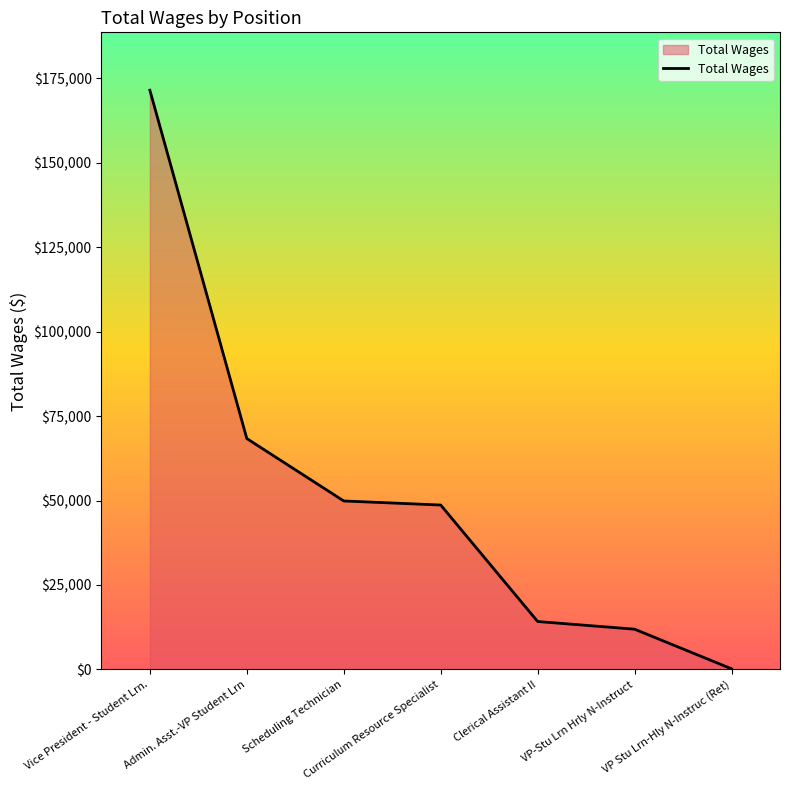

True or false: the data has more than 2 interior local peaks.

False